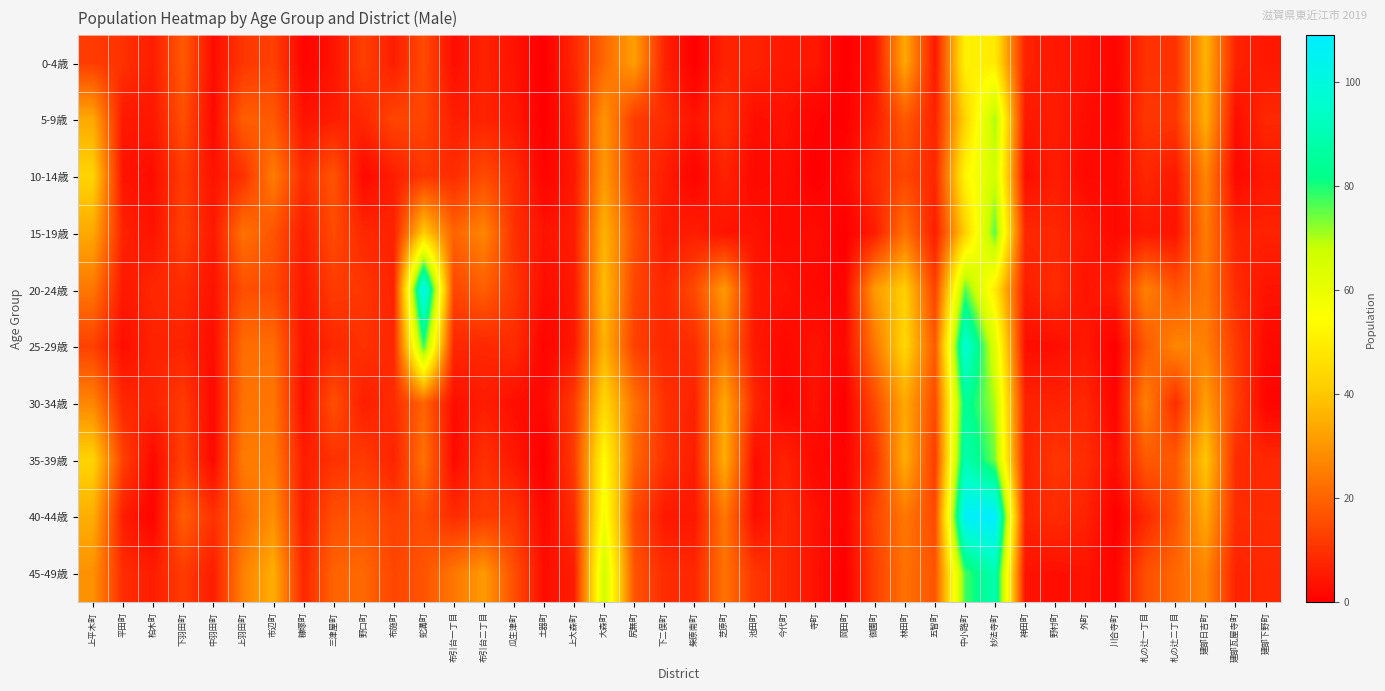

Which series has the largest range (max minus min)?

40-44歳